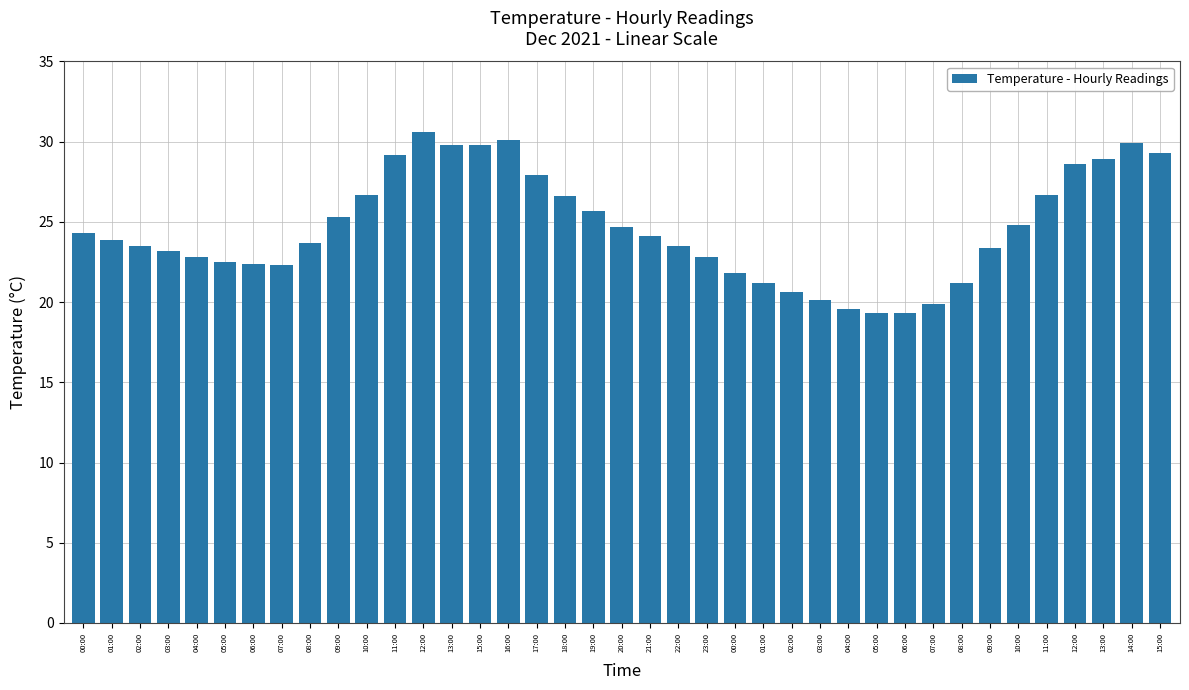

Approximately how many times larger is the value at 00:00 compared to 15:00?

0.7